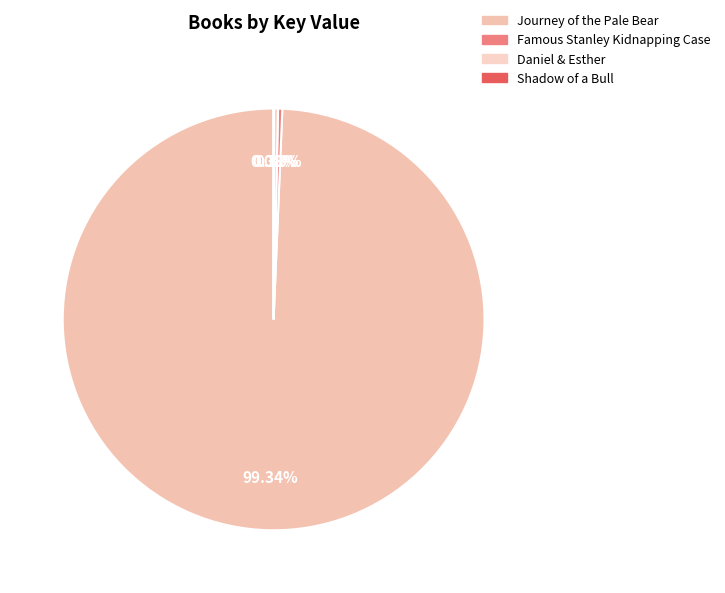

Does Journey of the Pale Bear account for over 50% of the chart?

Yes